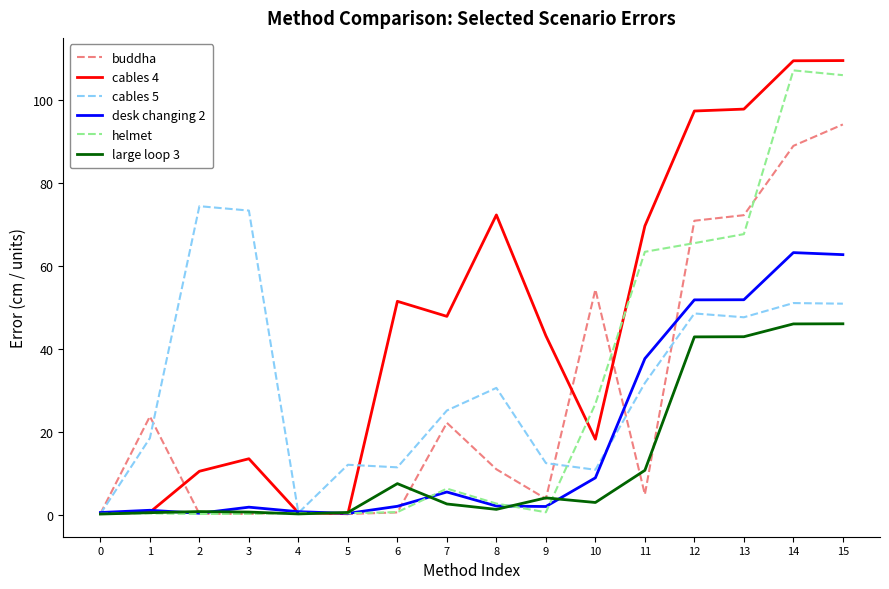

What is the greatest value displayed?

109.6